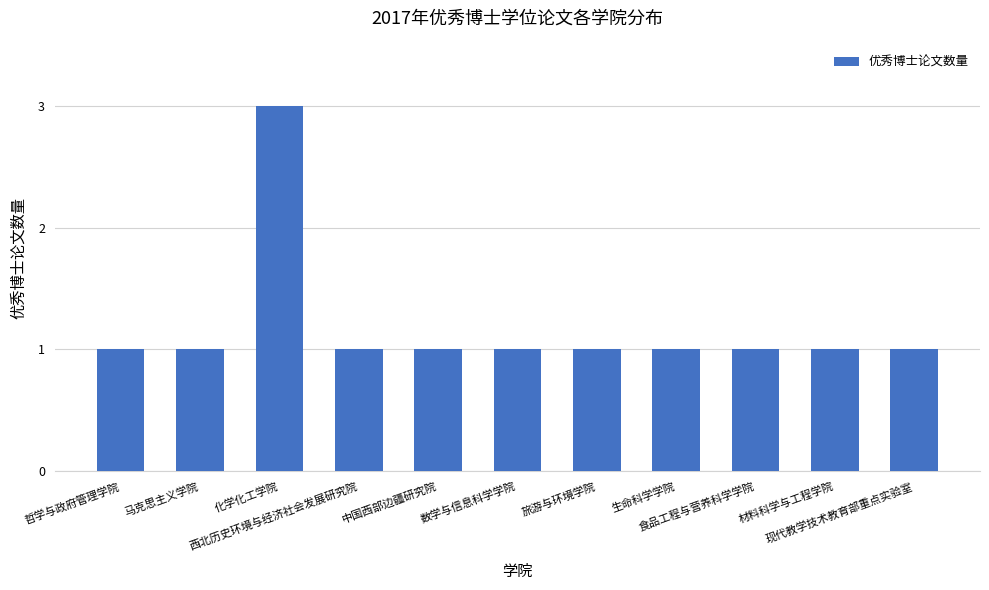

What is the ratio of the value at 中国西部边疆研究院 to the value at 旅游与环境学院?

1.0